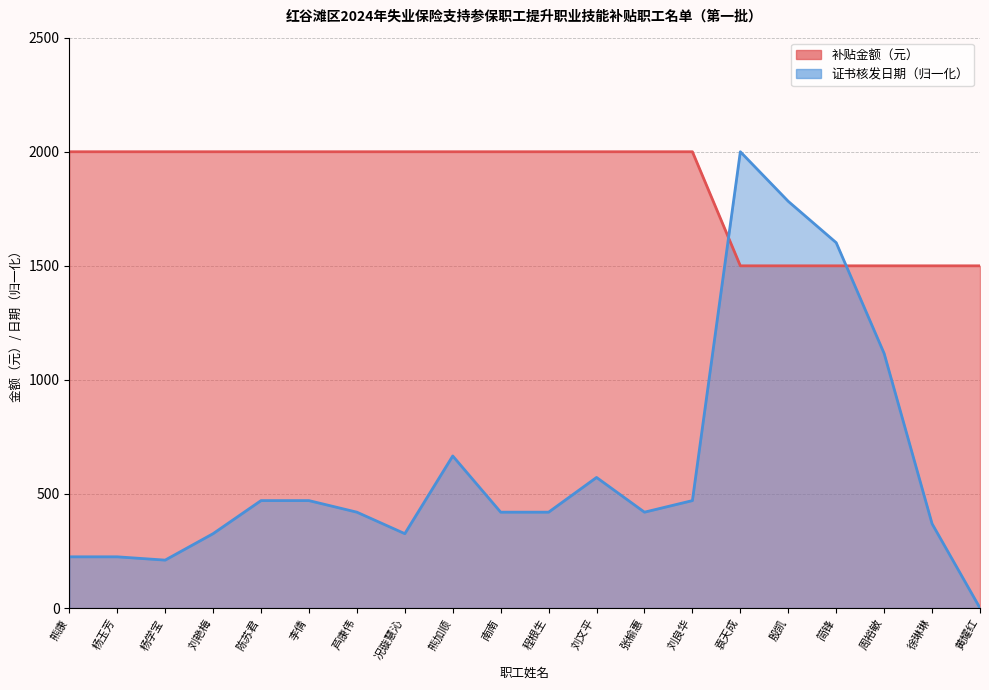

Is the value of 补贴金额（元） at 熊康 greater than the value of 证书核发日期 at 周裕敏?

Yes